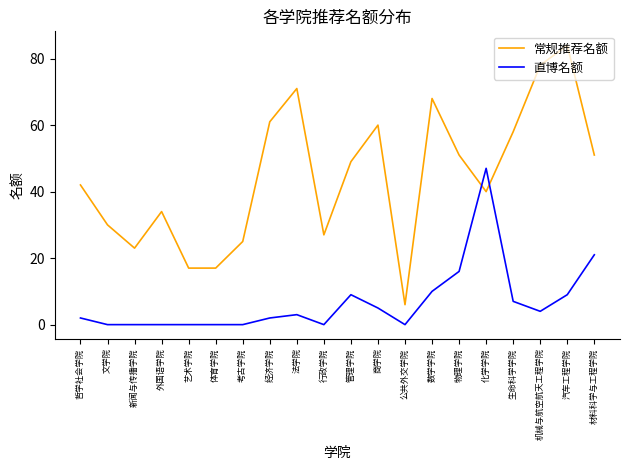

True or false: 直博名额 has more than 1 interior local peaks.

True